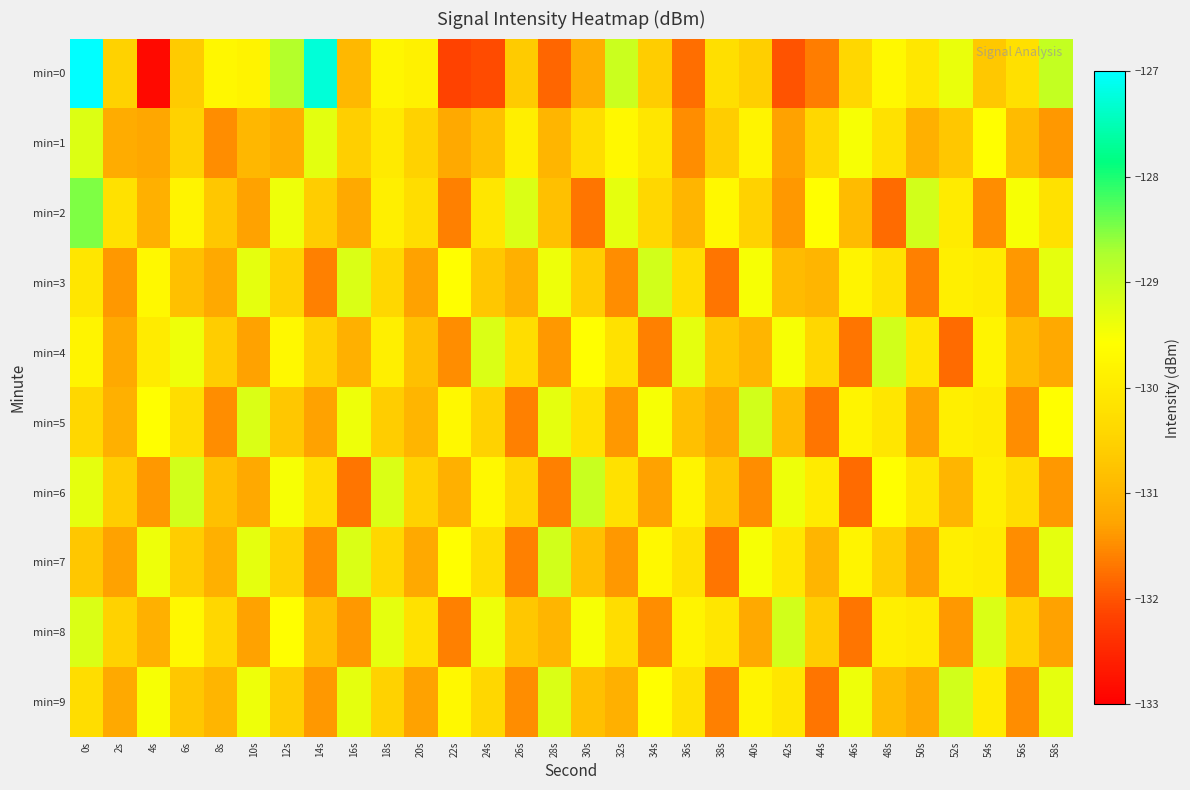

Rank the series by their maximum value, from highest to lowest.

min=0, min=2, min=6, min=3, min=4, min=5, min=7, min=8, min=9, min=1